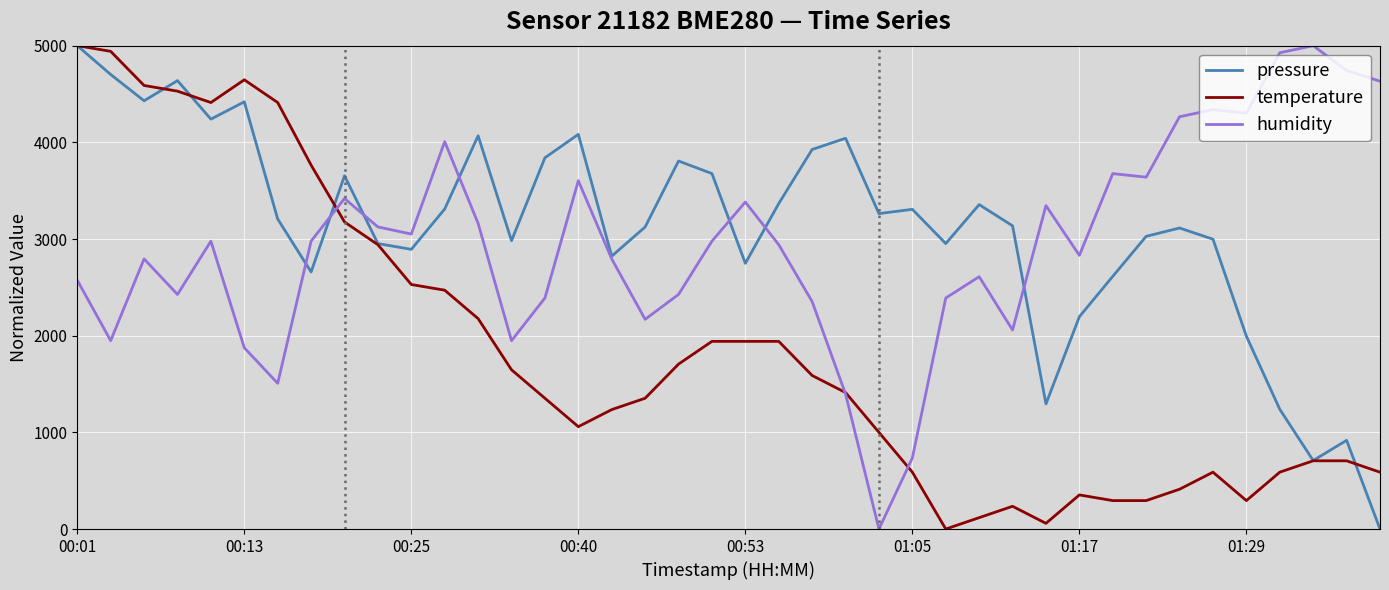

Where does the pressure series first go above 3206?

00:01